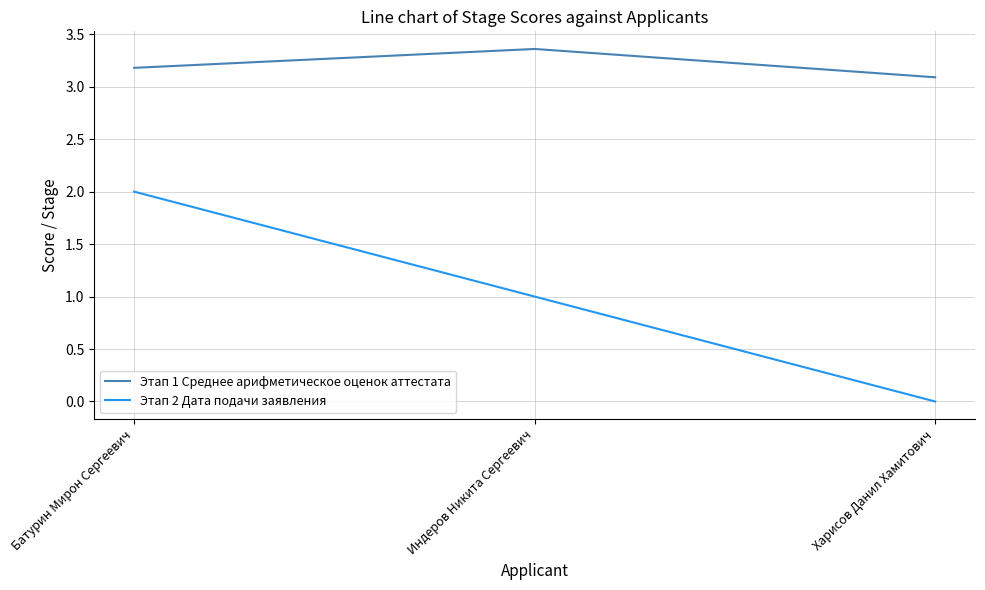

Is it true that Этап 1 Среднее арифметическое оценок аттестата equals 3.2 at Батурин Мирон Сергеевич?

True